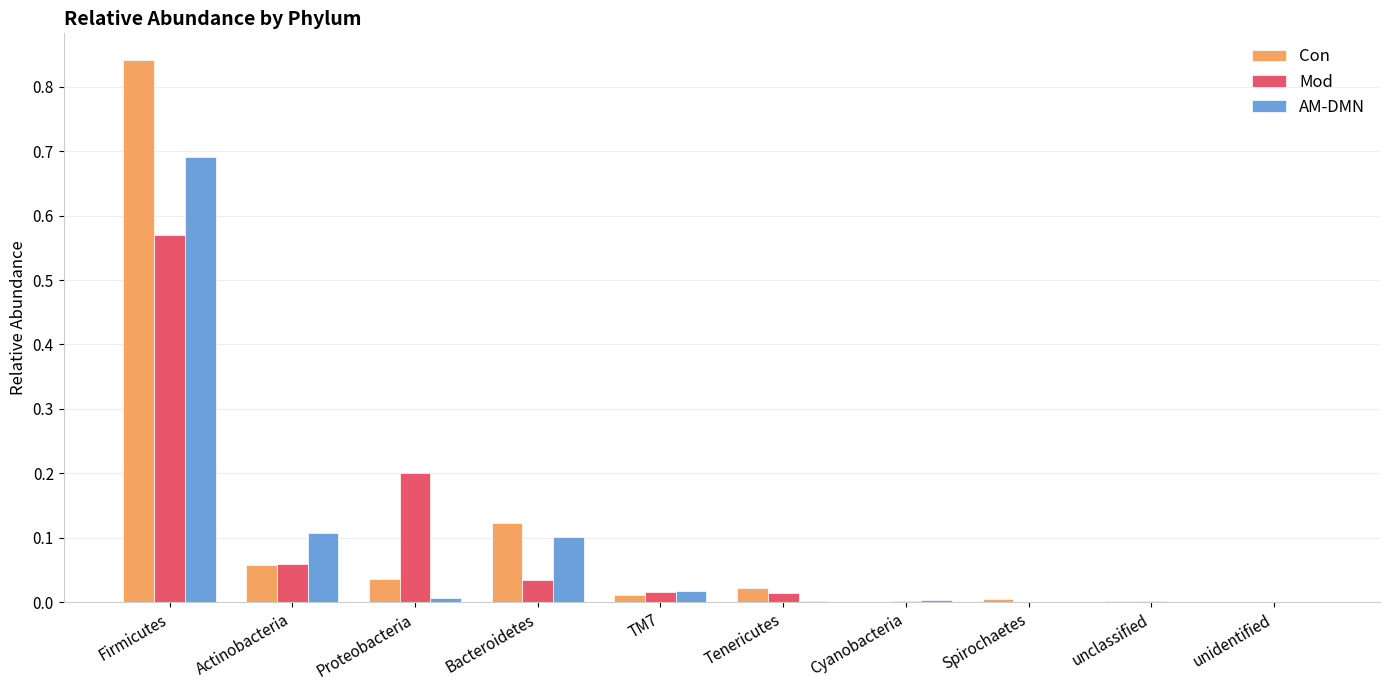

The value of Con at Actinobacteria is 0.1. True or false?

True